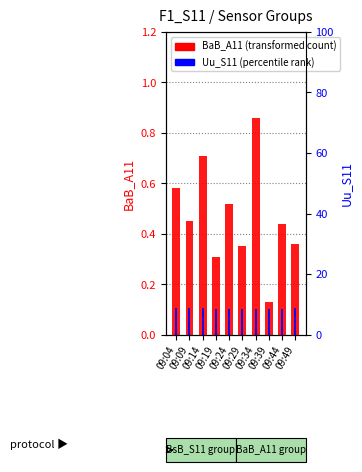

At which label does BaB_A11 reach its peak?

09:34